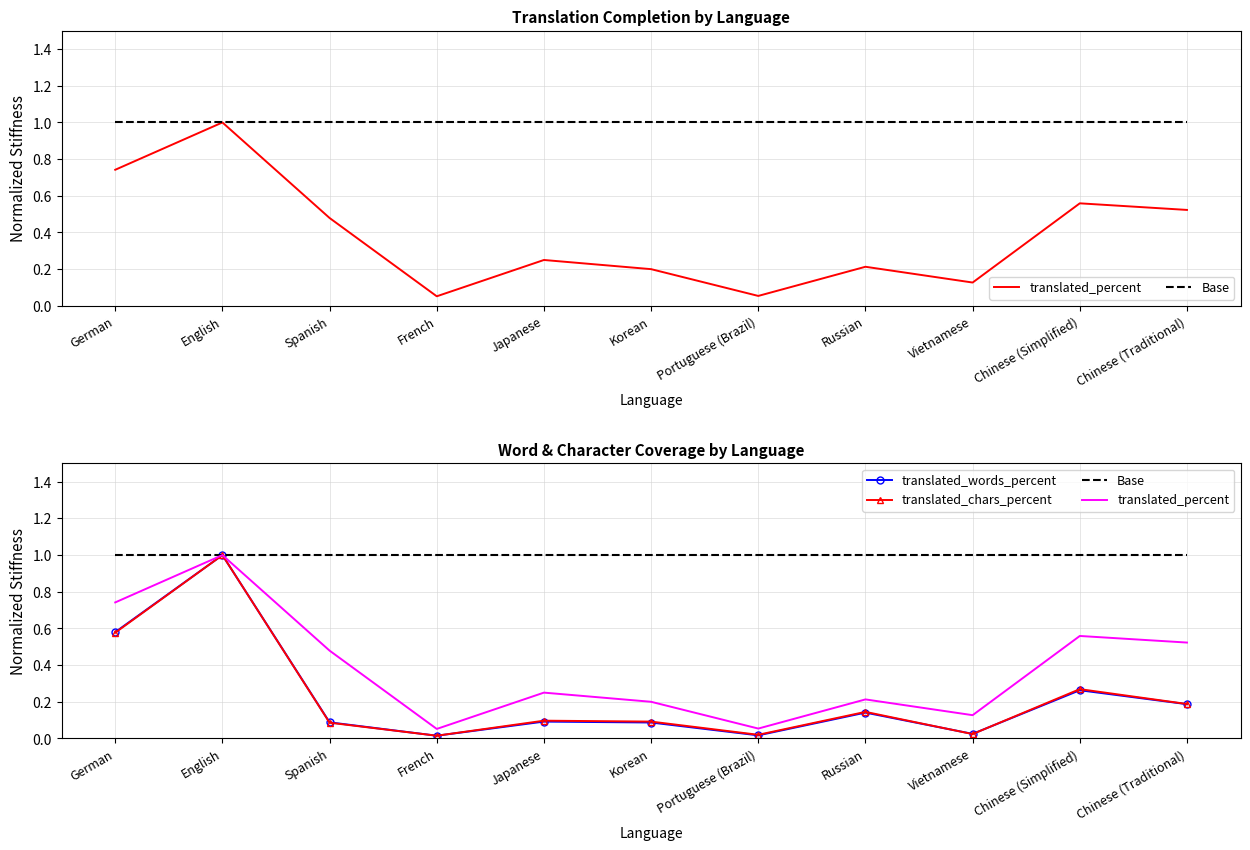

The value of translated_words_percent at Russian is 0.1. True or false?

True